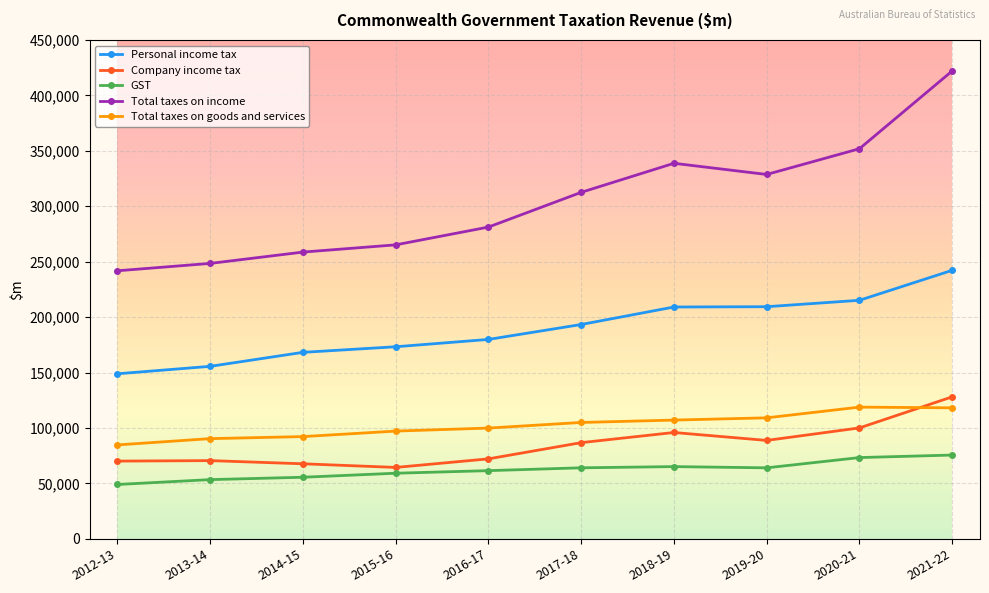

At which category does Total taxes on income reach its first local valley?

2019-20